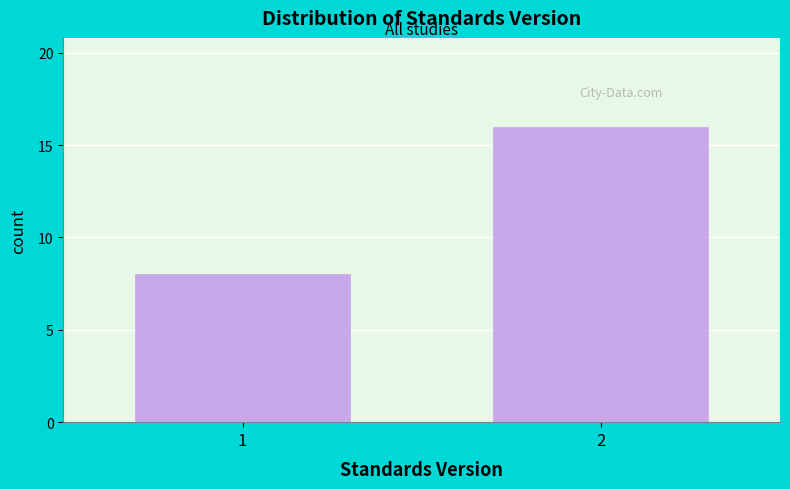

Reading left to right, transcribe all the data shown in this chart.

8	16